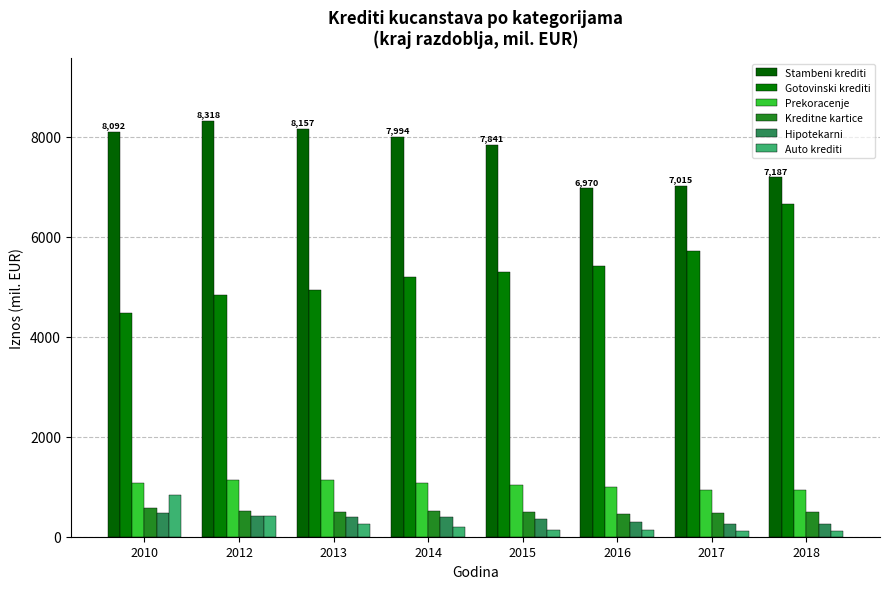

What is the smallest value displayed?

113.5